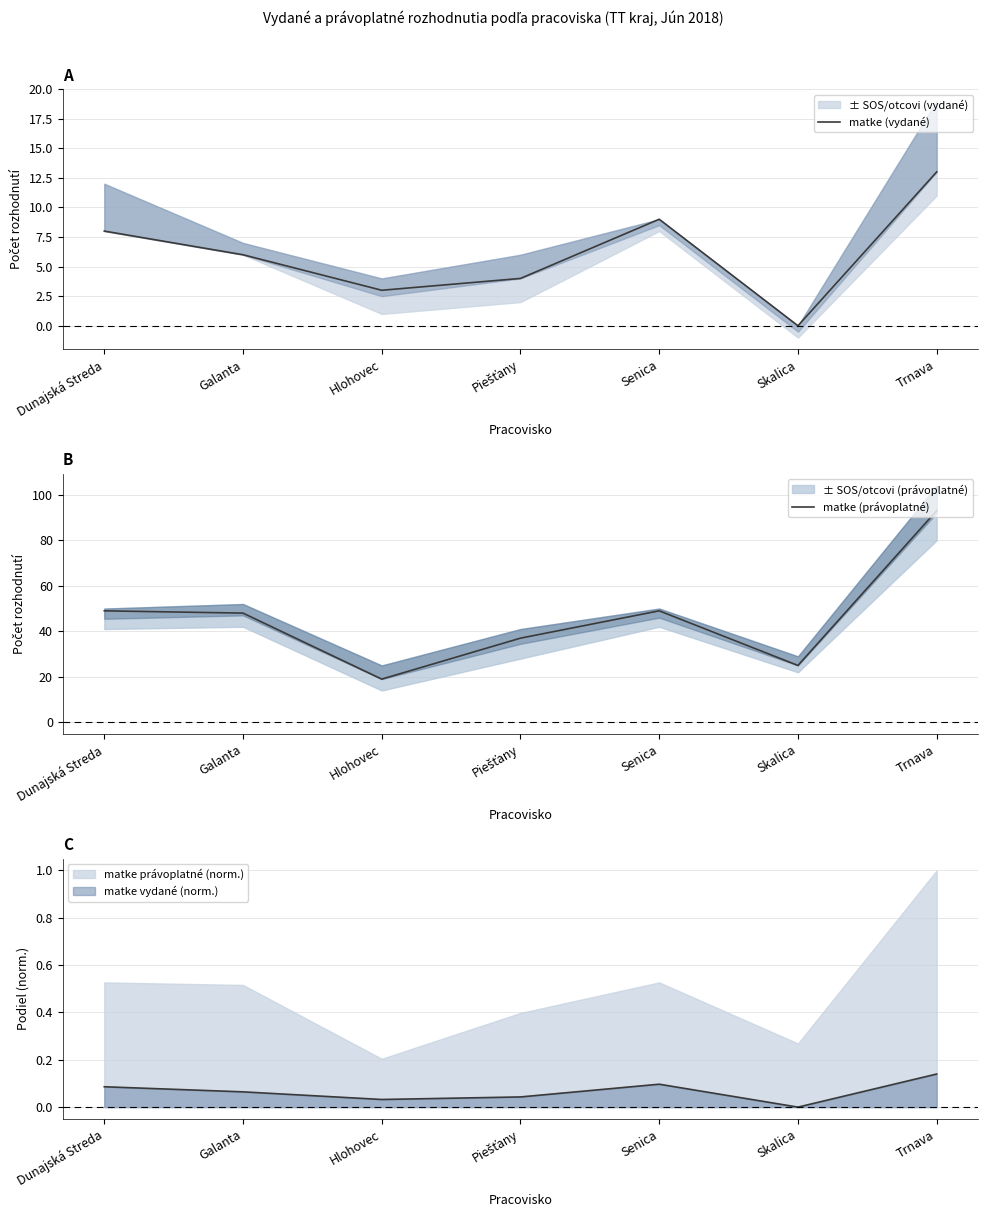

What is the label of the 7th point from the right?

Dunajská Streda